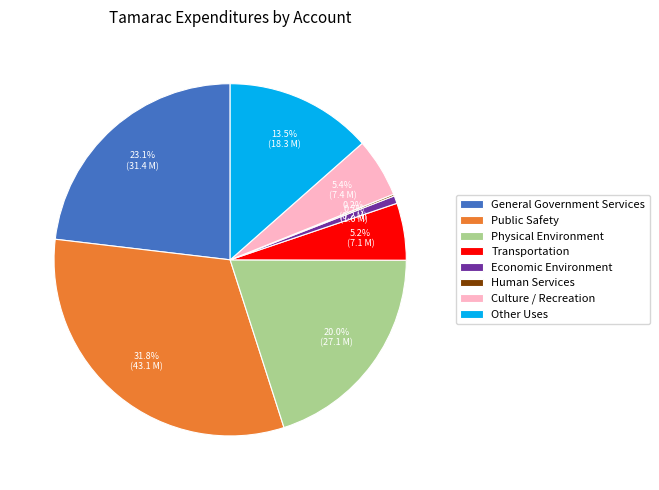

Do General Government Services and Public Safety together represent more than half of the pie?

Yes